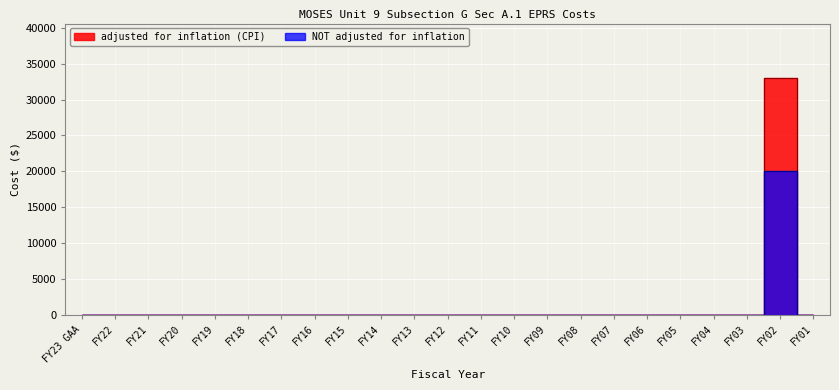

What is the label of the 20th point from the right?

FY20